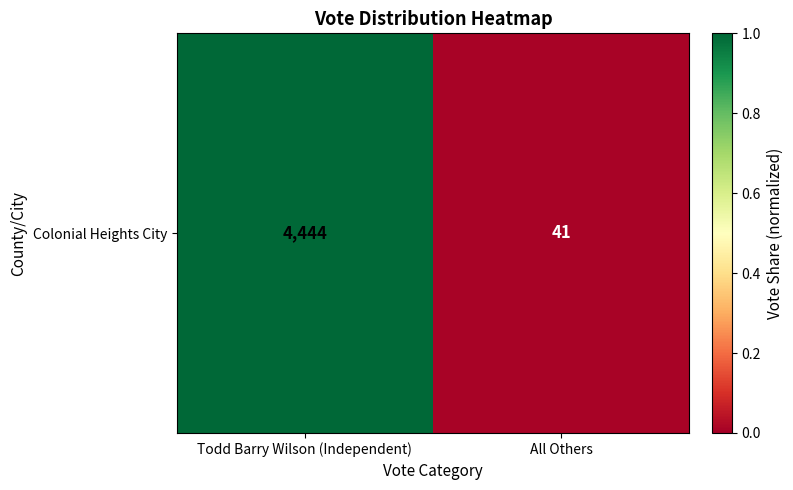

What is the change in value from Todd Barry Wilson (Independent) to All Others?

-1.0